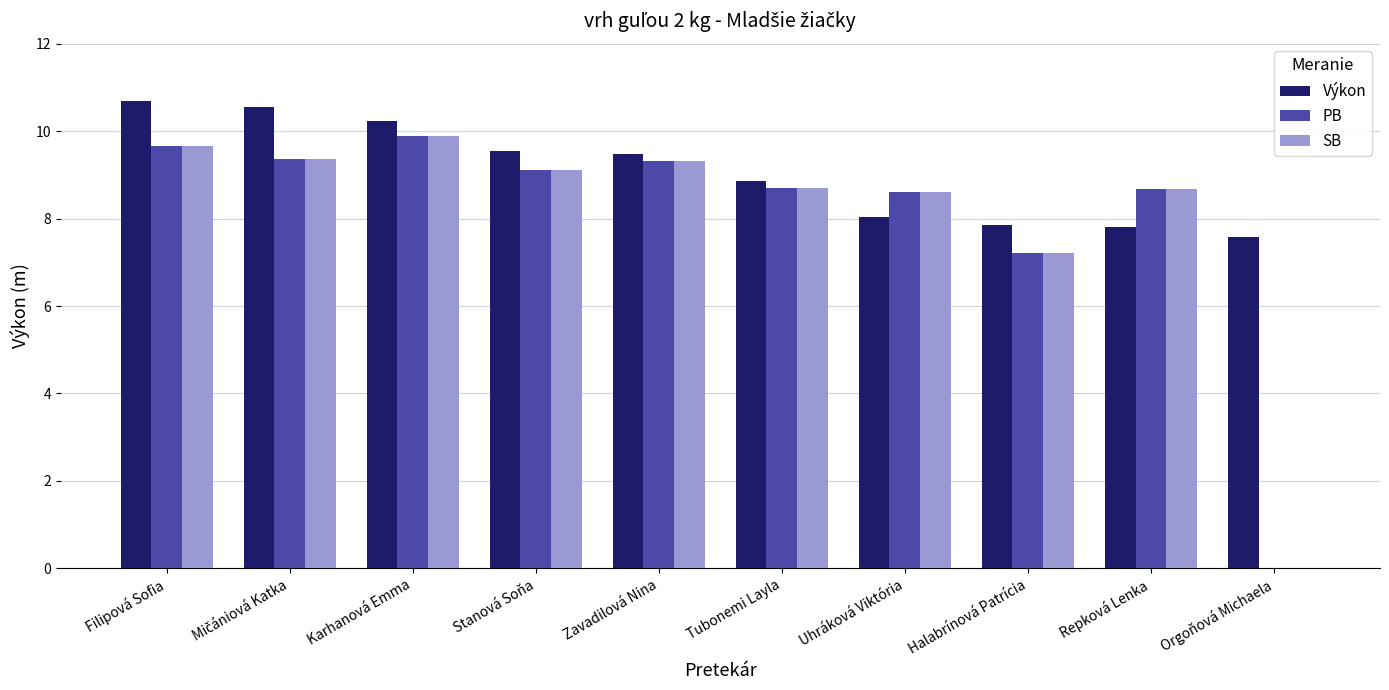

True or false: SB has a value of 2.7 at Halabrínová Patrícia.

False